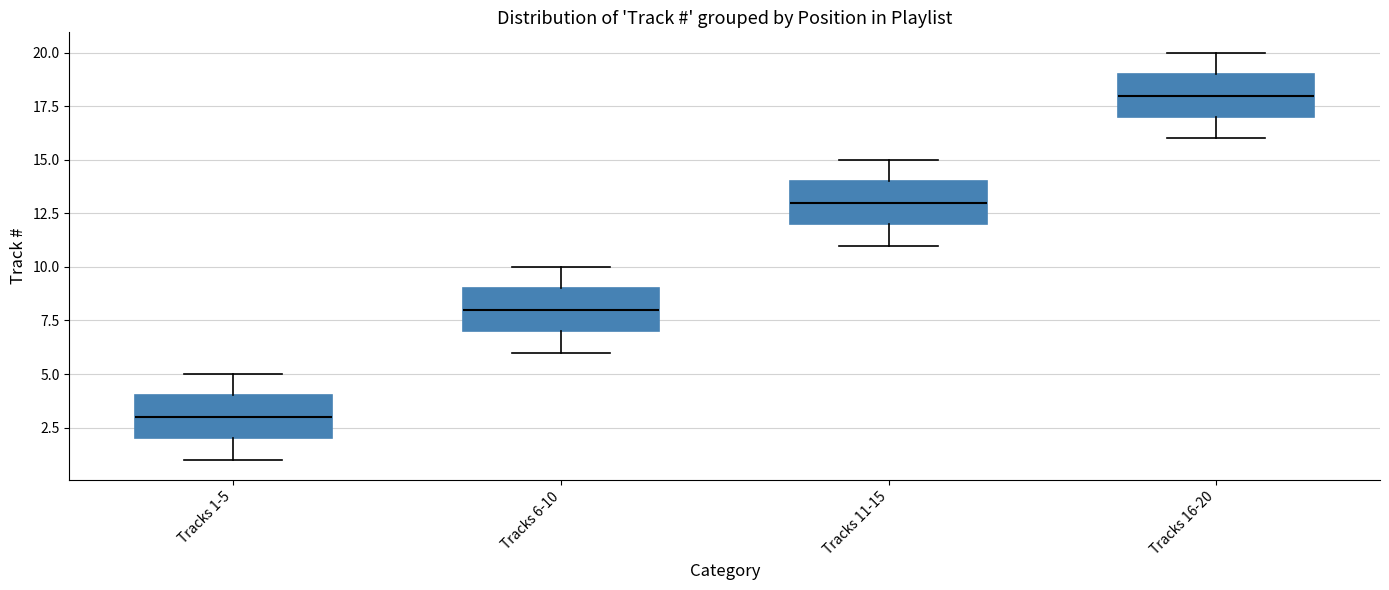

Which box has the lowest median line?

Tracks 1-5